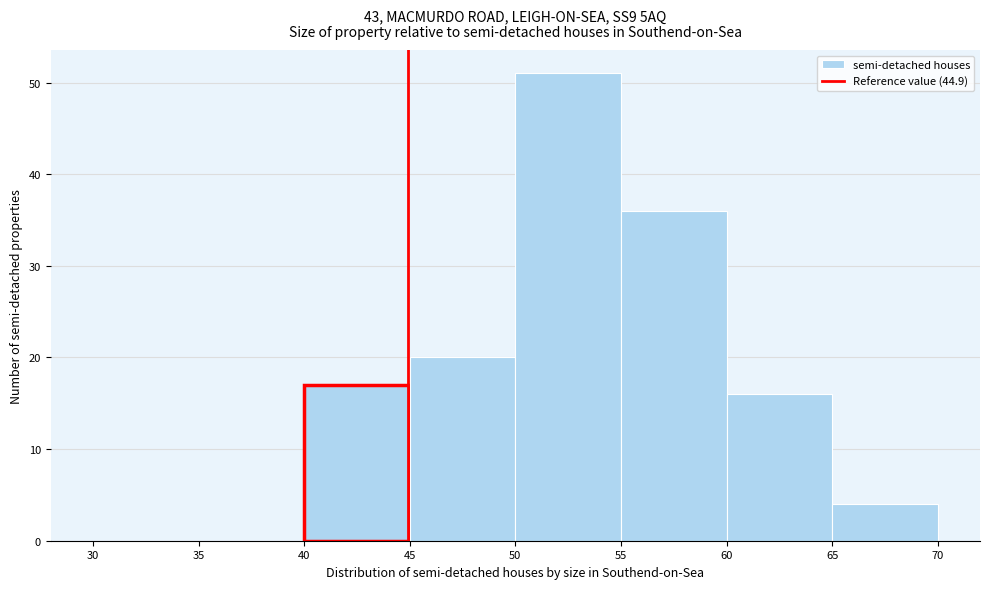

Reading left to right, list every bar in this chart as the range it spans on the x-axis followed by its height. The values are not printed on the chart, so give them approximately, as read against the axis.

30 to 35: 0
35 to 40: 0
40 to 45: 17
45 to 50: 20
50 to 55: 51
55 to 60: 36
60 to 65: 16
65 to 70: 4